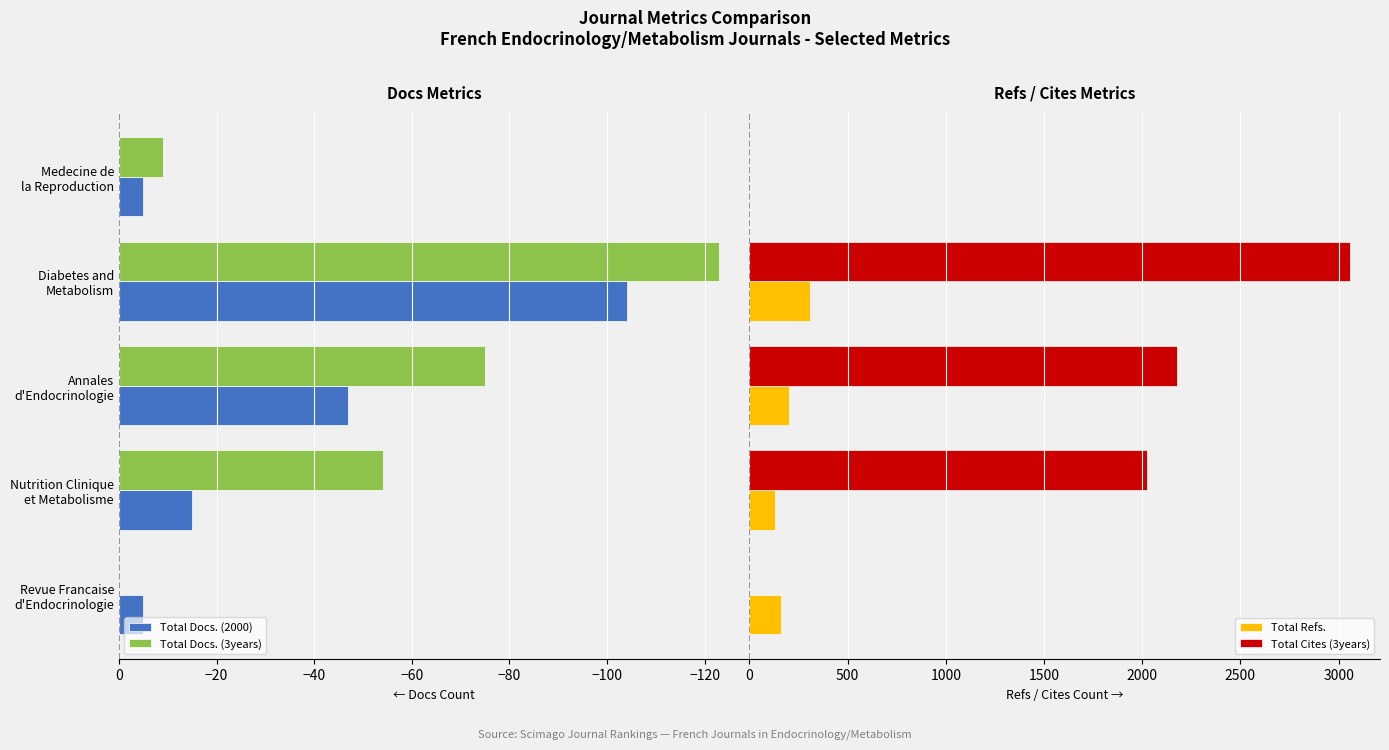

The Total Refs. series shows 233 at −140. True or false?

False